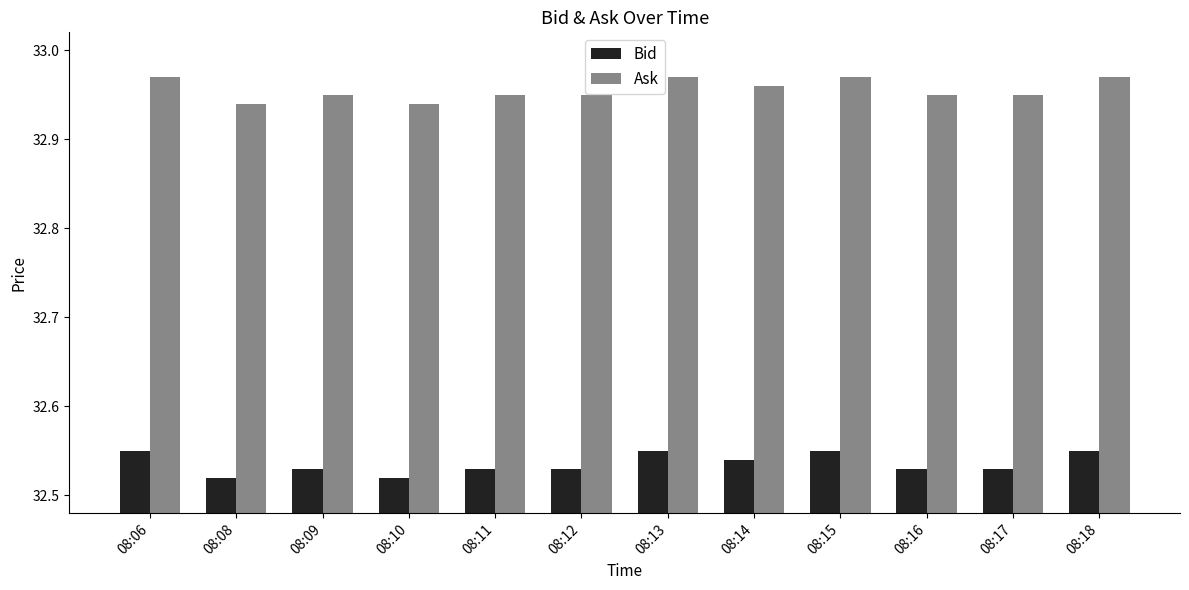

What is the sum of the Ask values at 08:12 and 08:18?

65.9